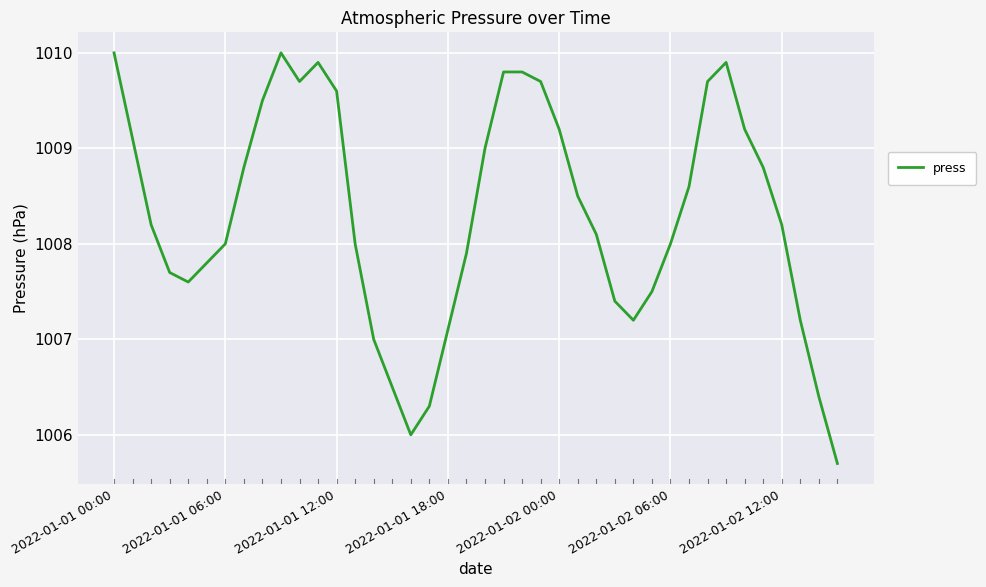

What is the greatest value displayed?

1010.0